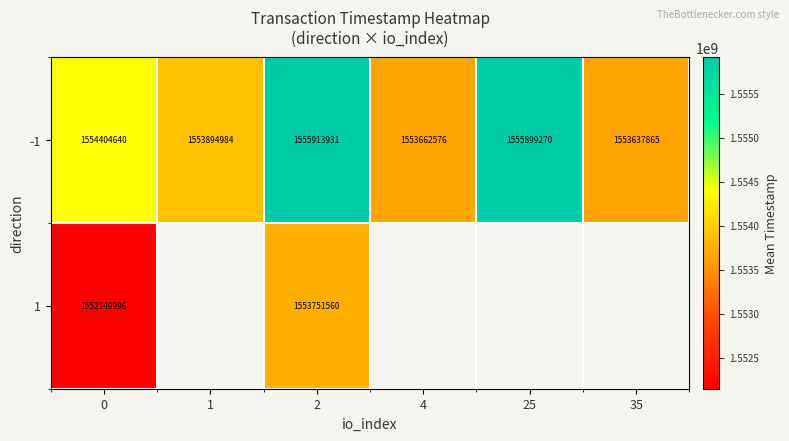

Is it true that -1 equals 485948830 at 1?

False